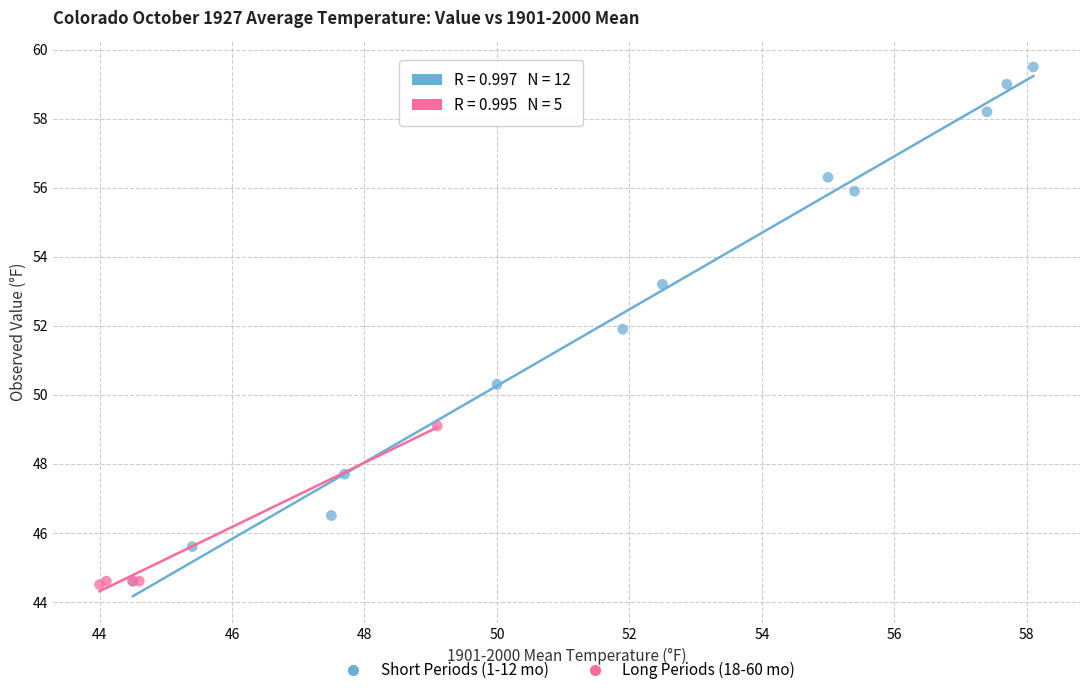

Which series has the widest spread of Y values?

Short Periods (1-12 mo)